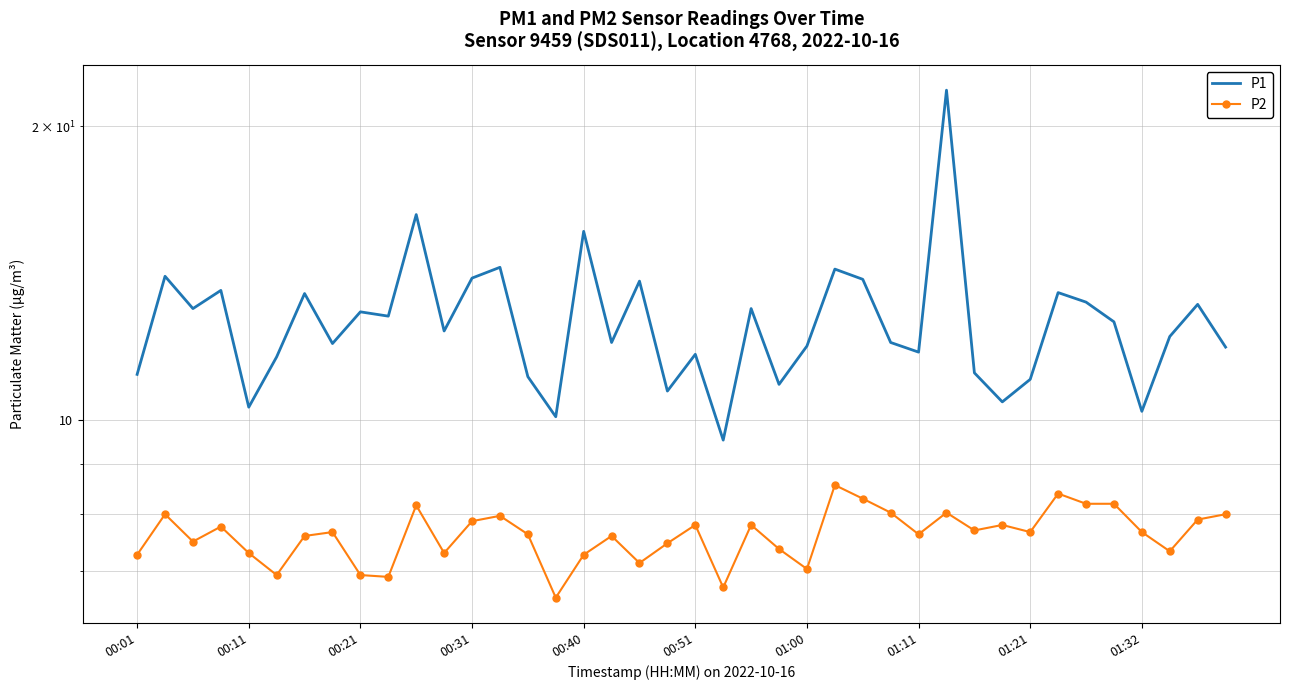

What are all the series names shown in the legend?

P1, P2